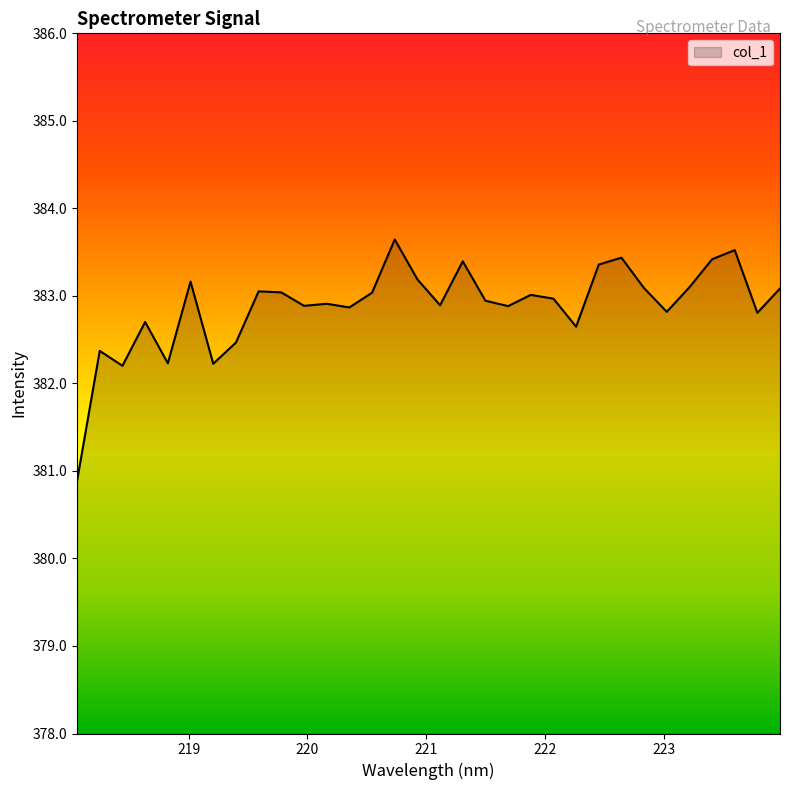

What is the smallest value displayed?

380.9